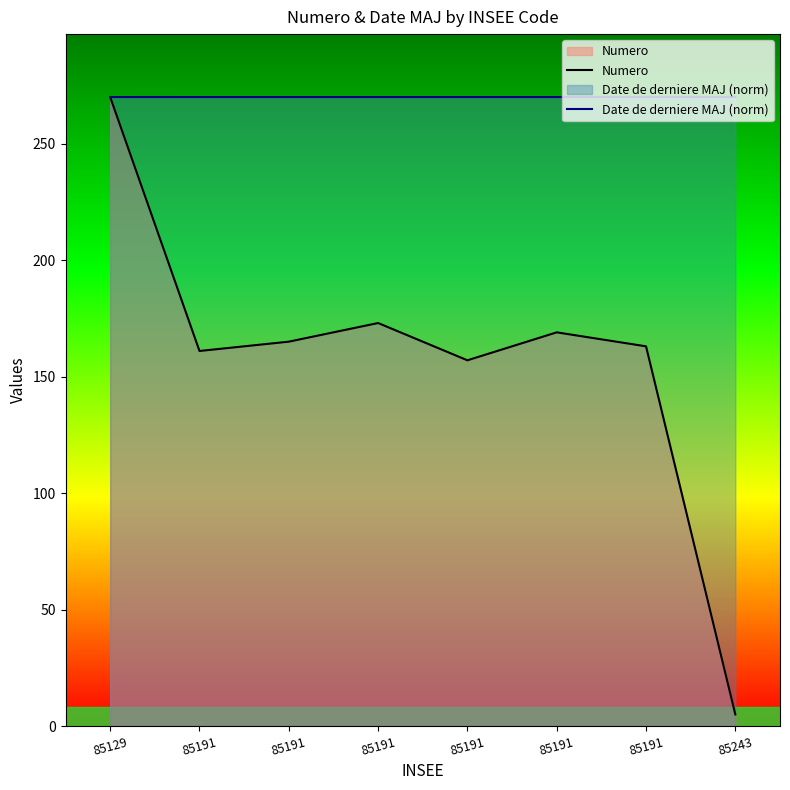

What are all the series names shown in the legend?

Numero, Date de derniere MAJ (norm)